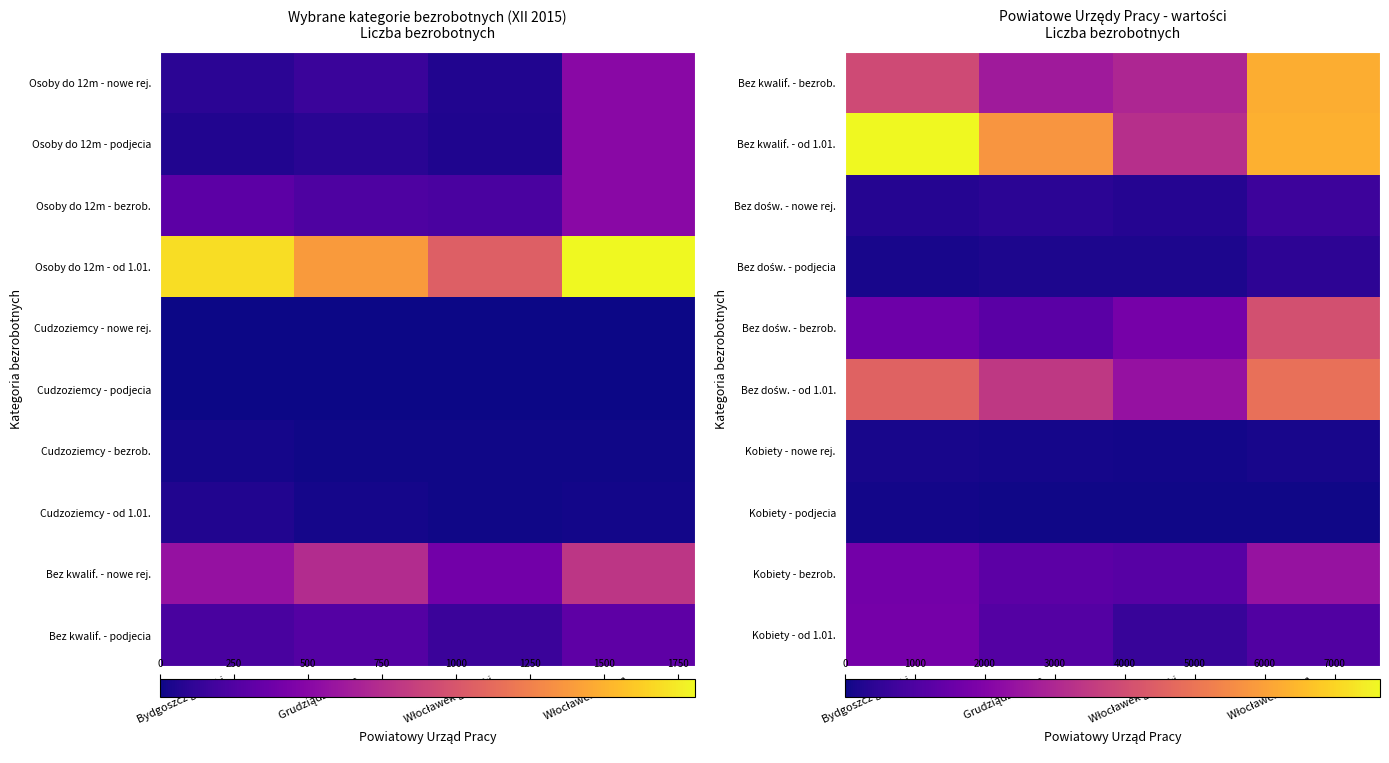

True or false: Kobiety - nowe rej. has a value of 121 at Włocławek razem.

True